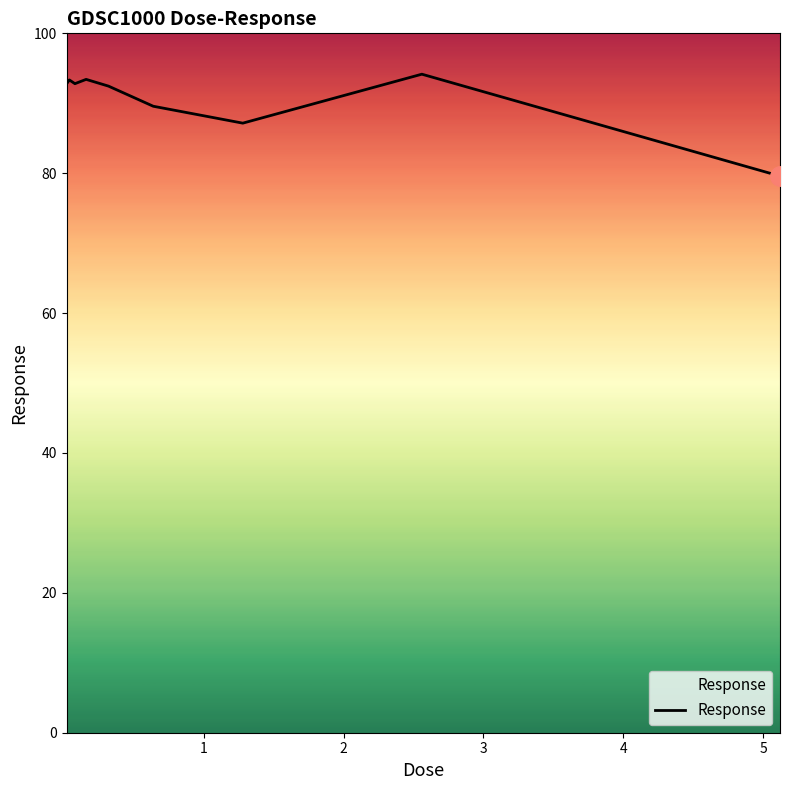

What is the greatest value displayed?

94.2